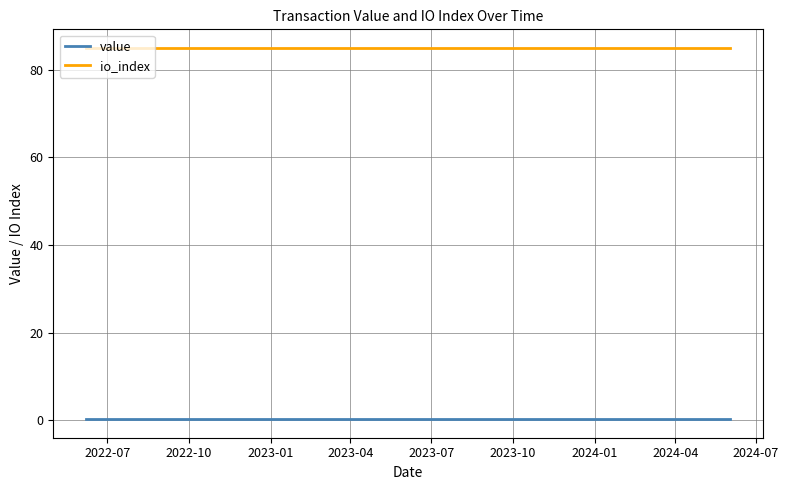

True or false: value and io_index intersect in this chart.

False